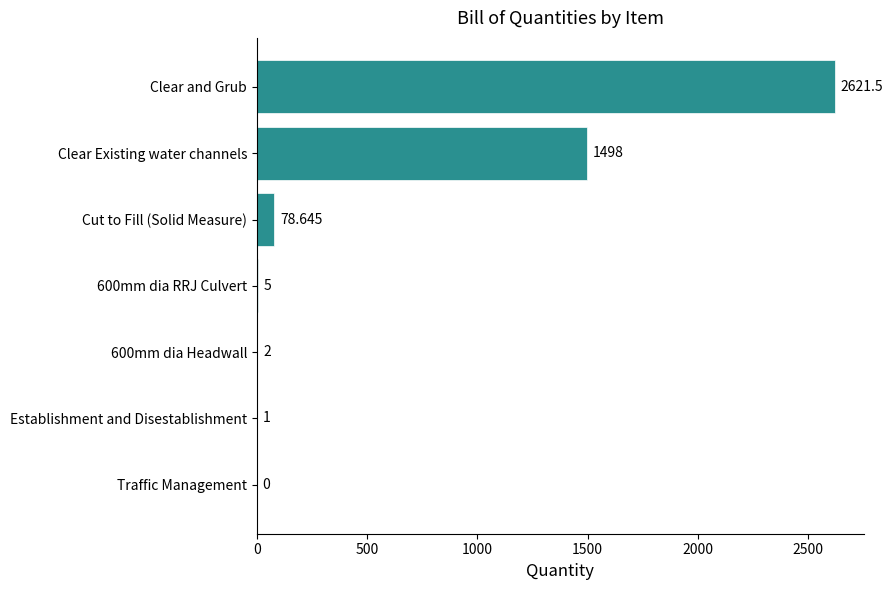

How many distinct data groups are displayed?

1